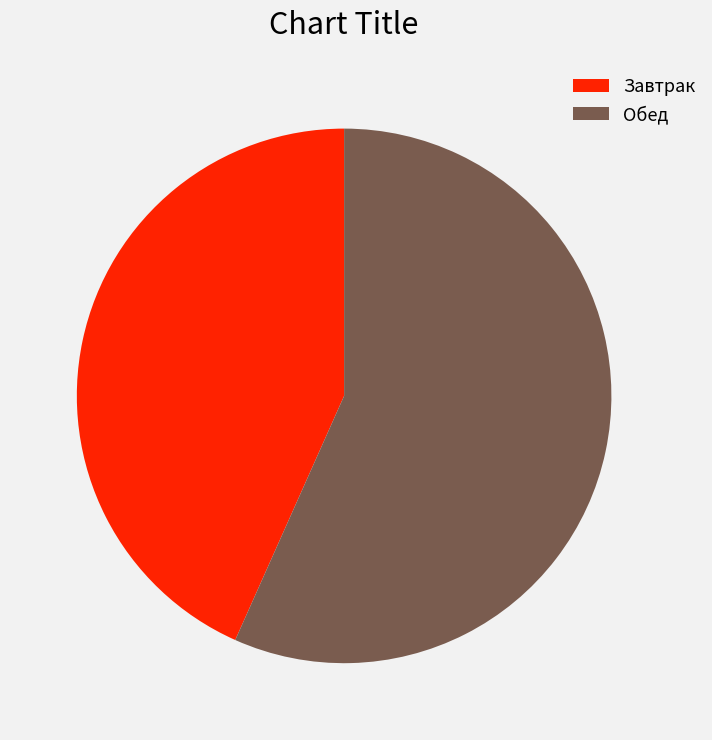

Between Завтрак and Обед, which is larger?

Обед